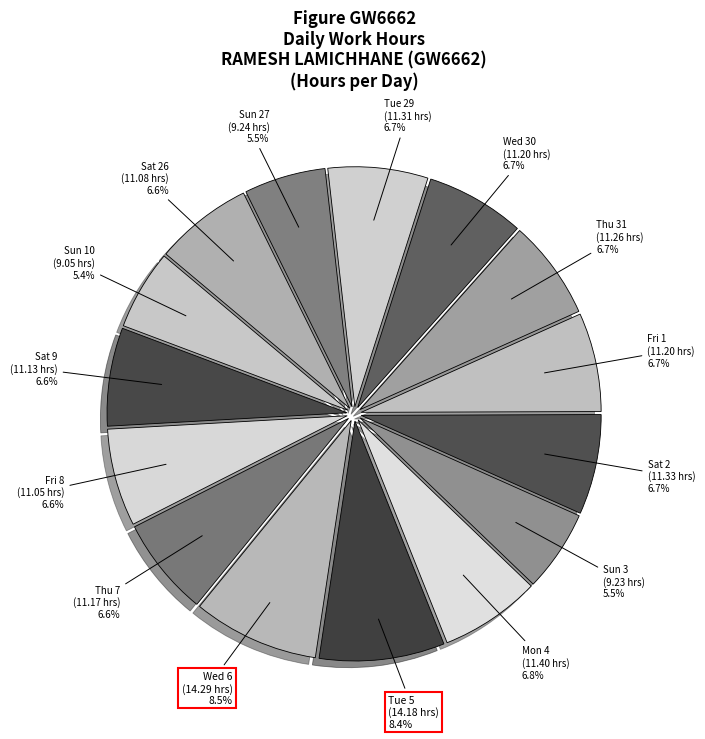

What percentage is NOT represented by Sun 10?

94.6%